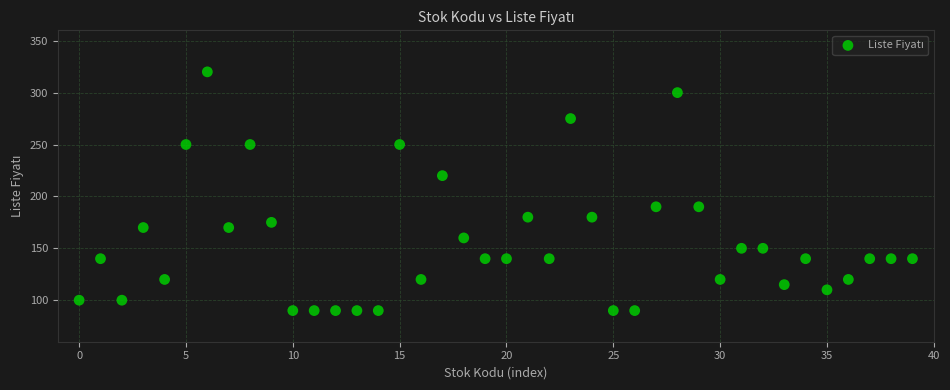

What is the range of Y values (max minus min)?

230